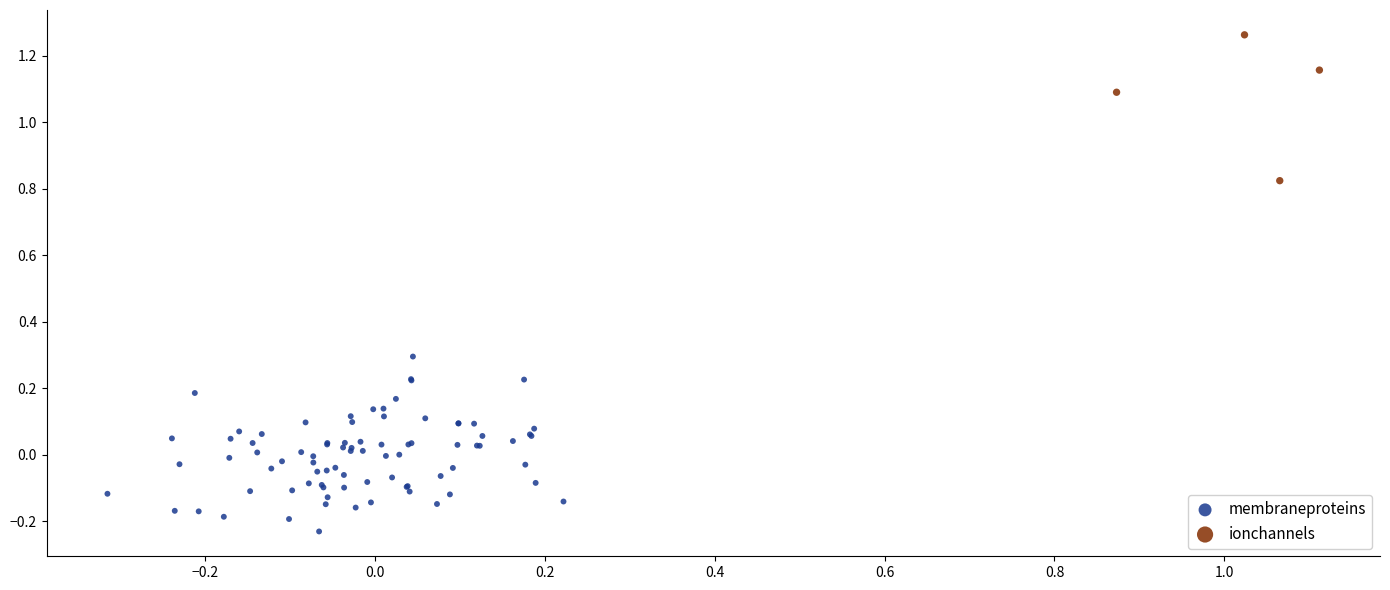

What are all the series names shown in the legend?

membraneproteins, ionchannels